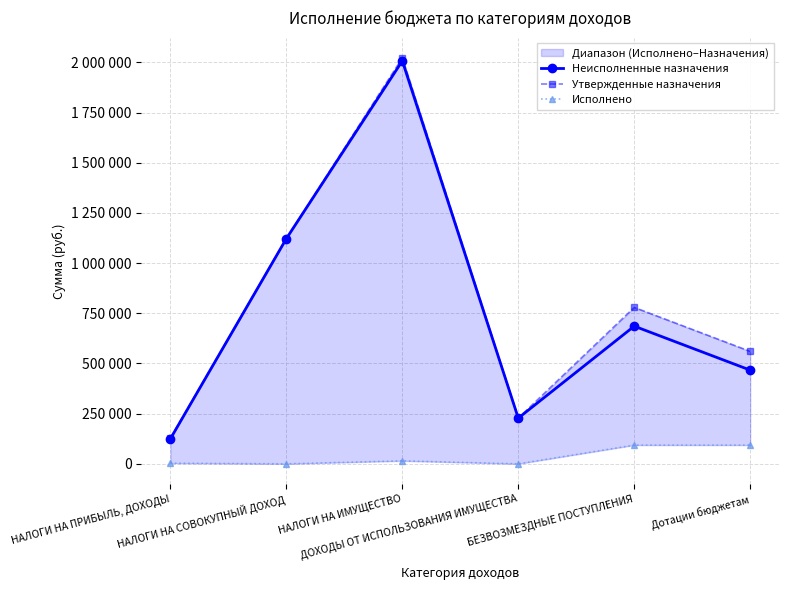

Which series changed the most between ДОХОДЫ ОТ ИСПОЛЬЗОВАНИЯ ИМУЩЕСТВА and Дотации бюджетам?

Утвержденные назначения